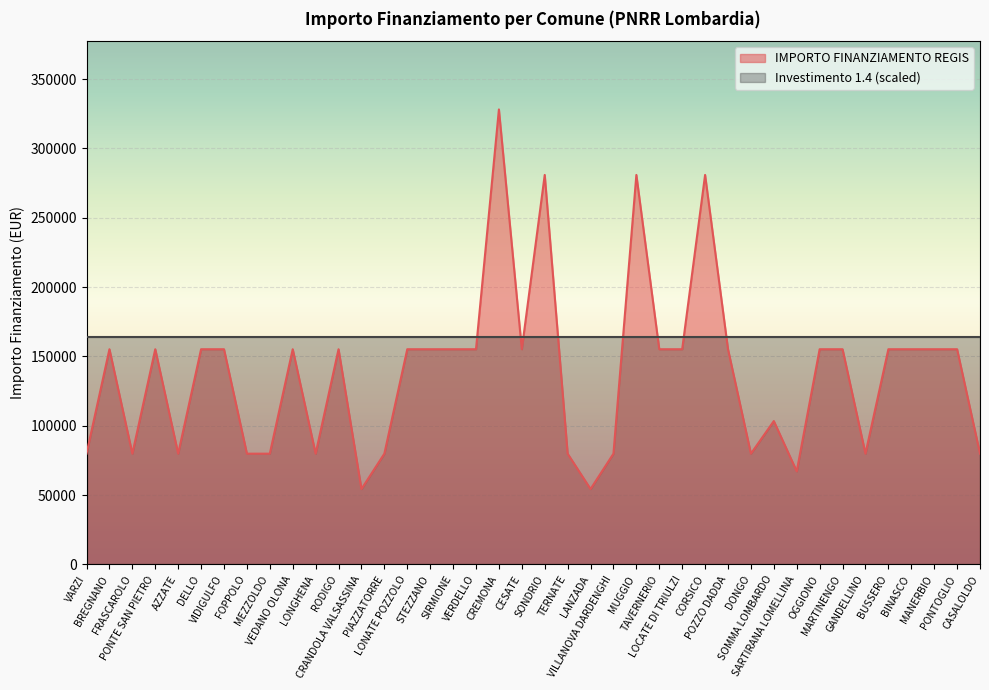

The value at VERDELLO is 108617. True or false?

False